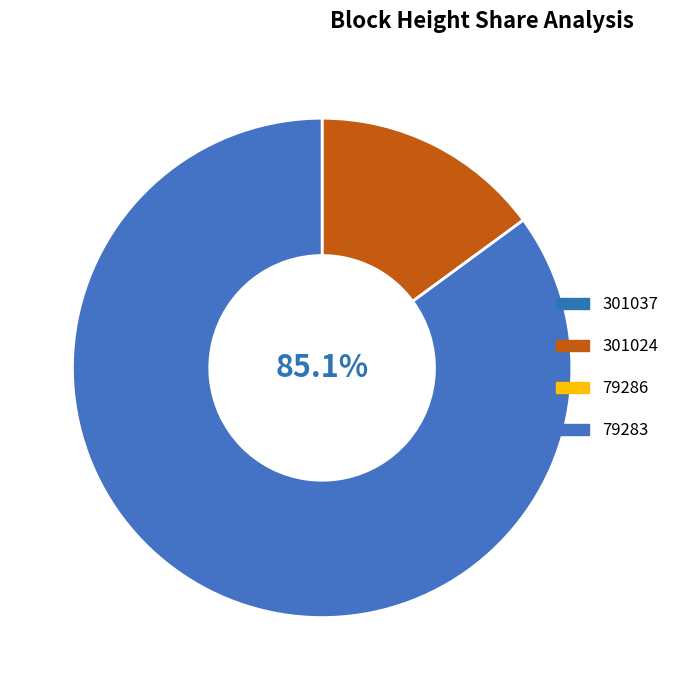

What is the smallest slice in the pie chart?

79286